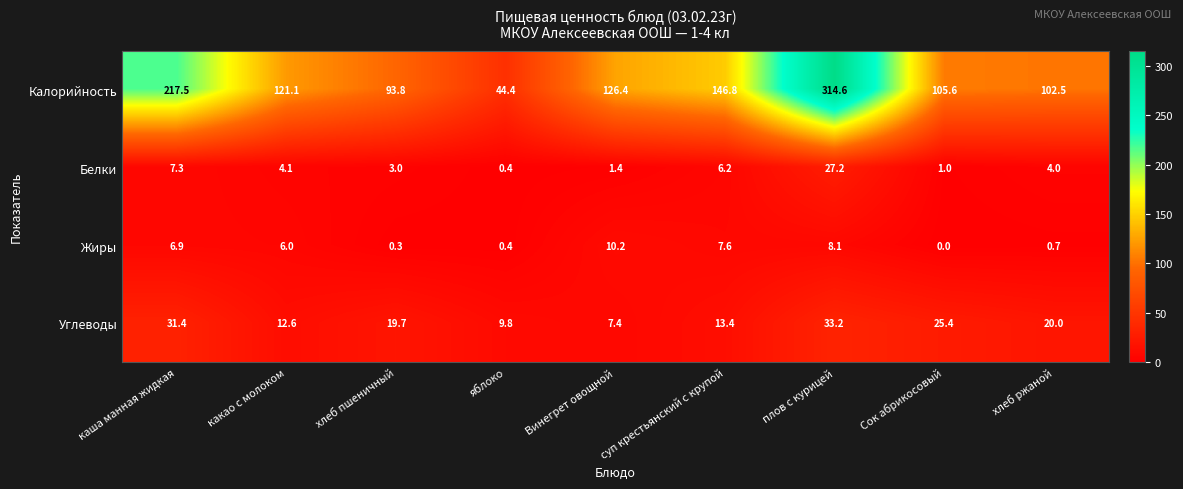

What is the greatest value displayed?

314.6